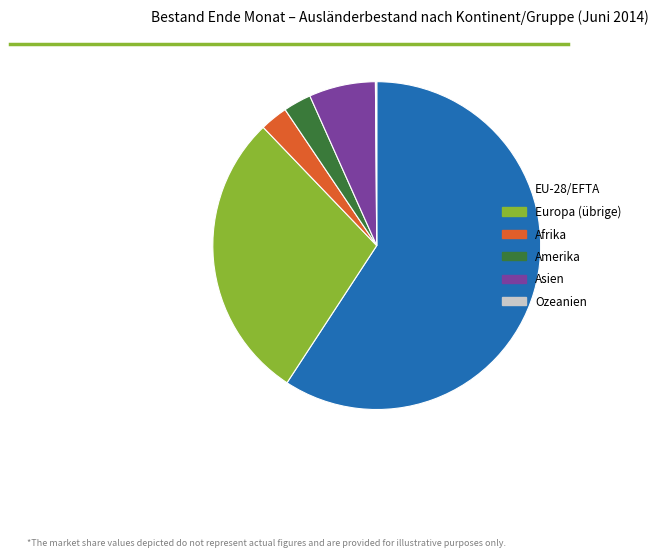

Is there any slice that represents more than half of the pie?

Yes